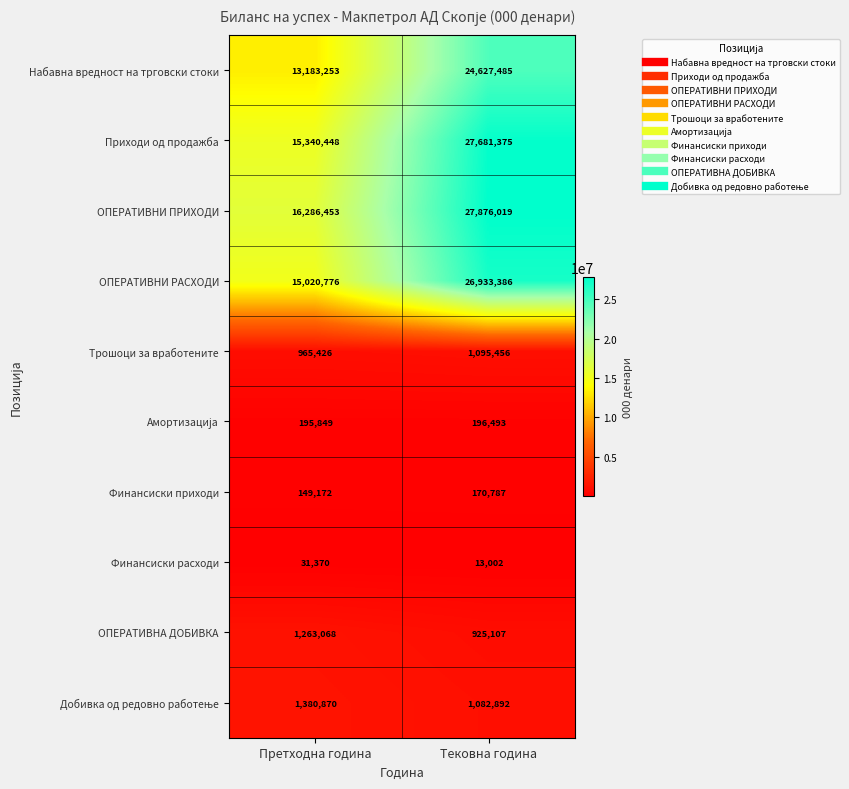

Which category has the highest value in the Финансиски расходи series?

Претходна година